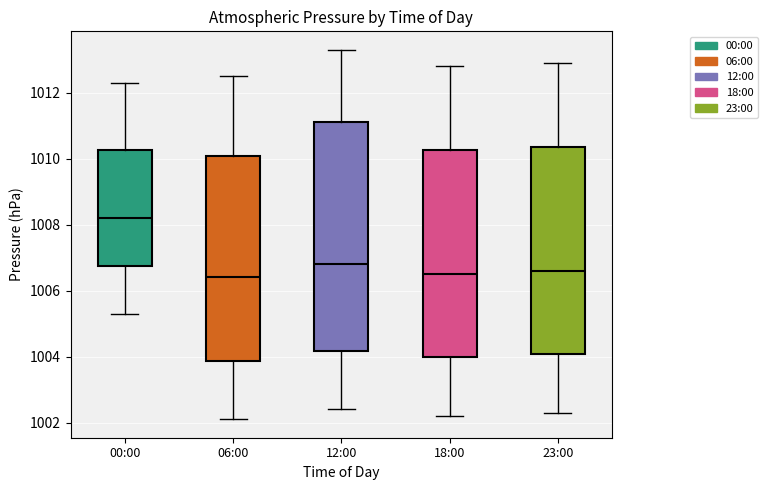

Comparing the boxes themselves (not the whiskers), which one is the tallest?

12:00